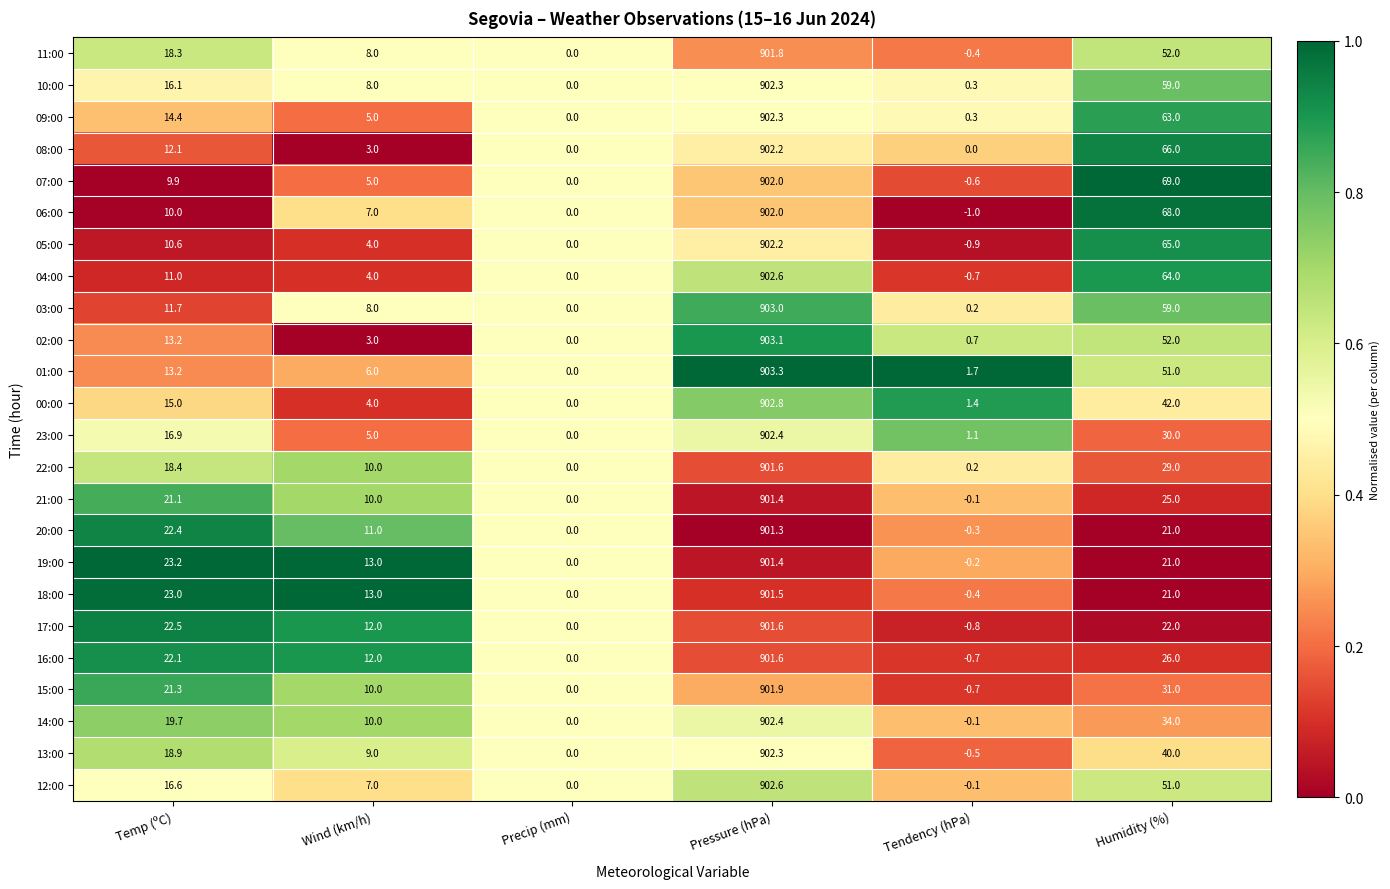

Where does the 08:00 series first go above 12?

Temp (ºC)